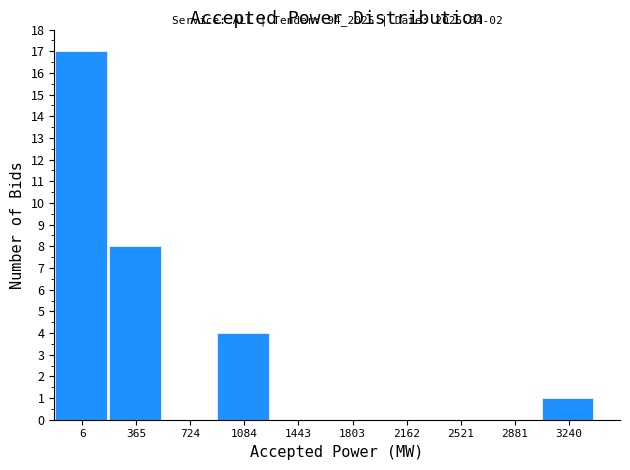

Reading left to right, list all the values displayed in this chart.

6=17	365=8	724=0	1084=4	1443=0	1803=0	2162=0	2521=0	2881=0	3240=1